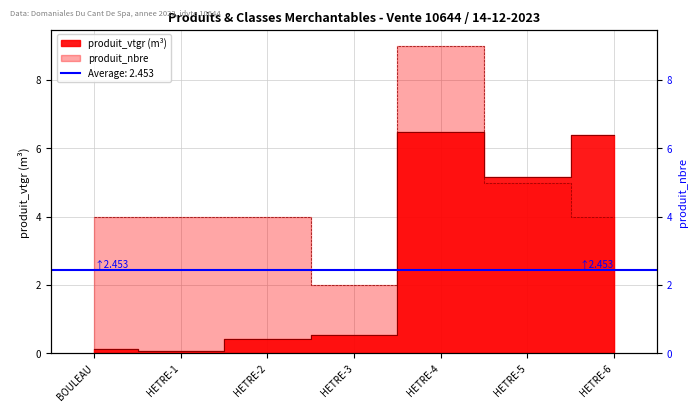

What position from the left is HETRE-5?

6